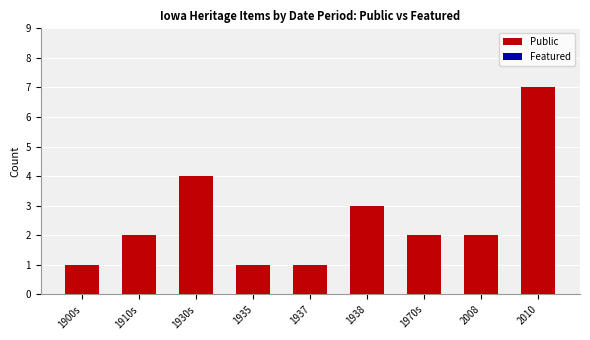

What is the label of the 5th bar from the left?

1937